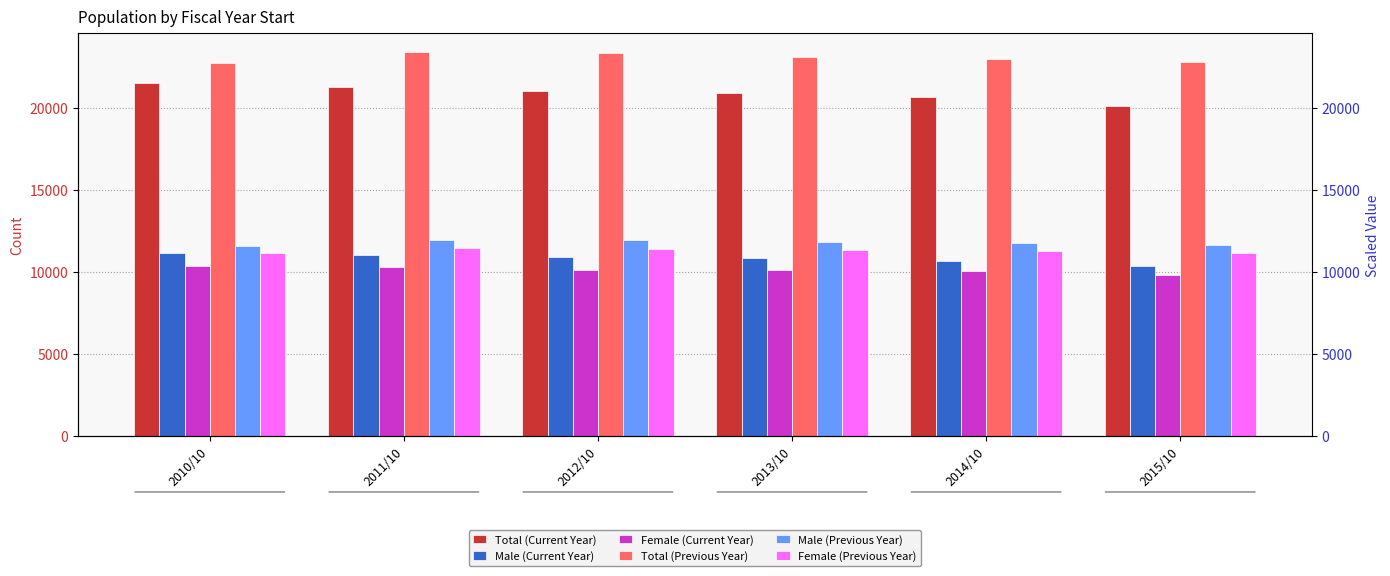

How many bars are there in each group?

6